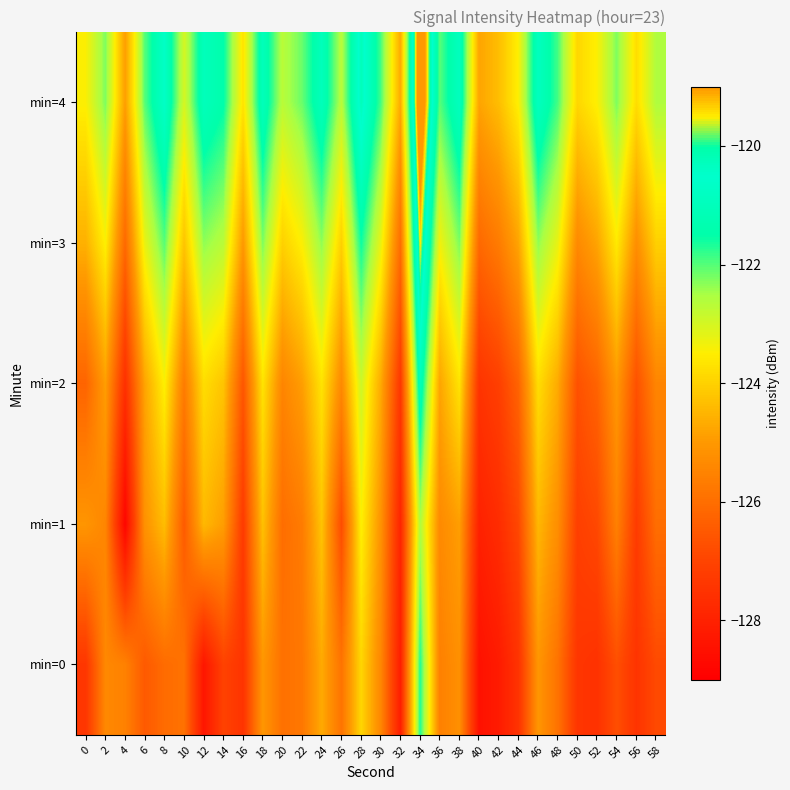

Which has a higher value, 18 or 10?

18